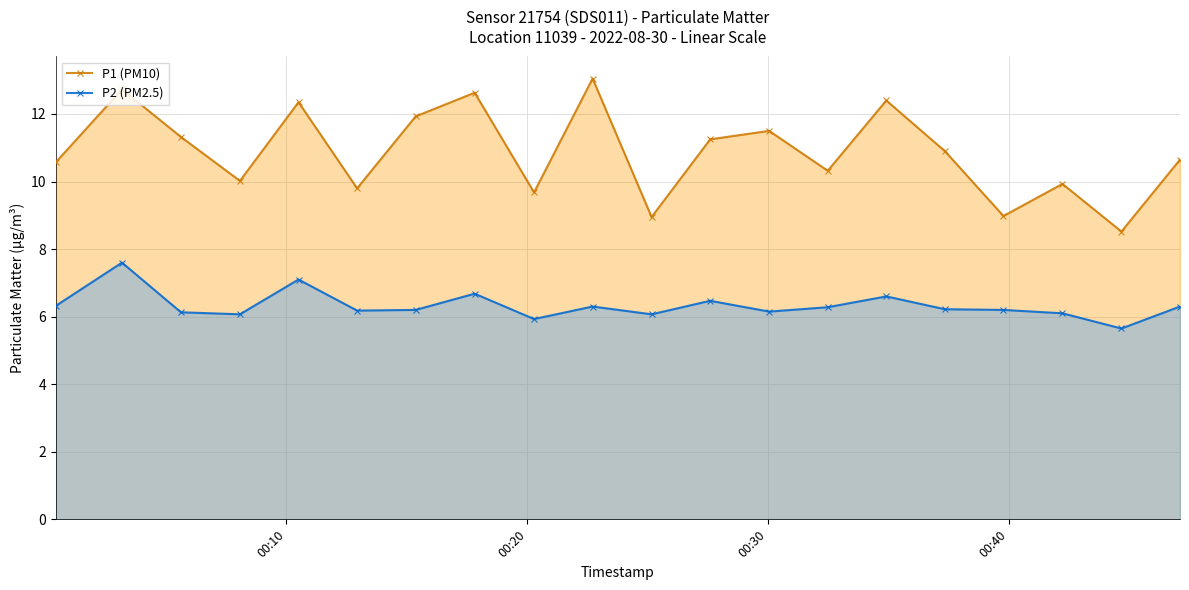

Which series has the widest spread of values?

P1 (PM10)